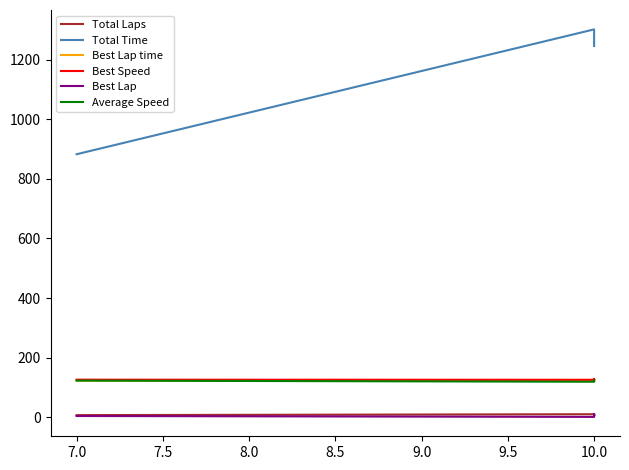

Does the chart display data point markers on the line(s)?

No